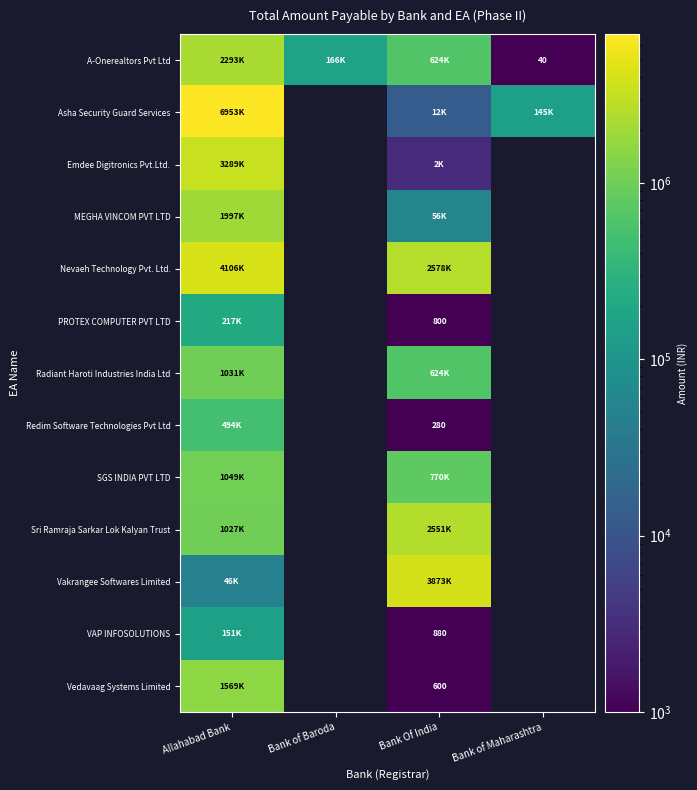

The value of Sri Ramraja Sarkar Lok Kalyan Trust at Allahabad Bank is 656448.1. True or false?

False